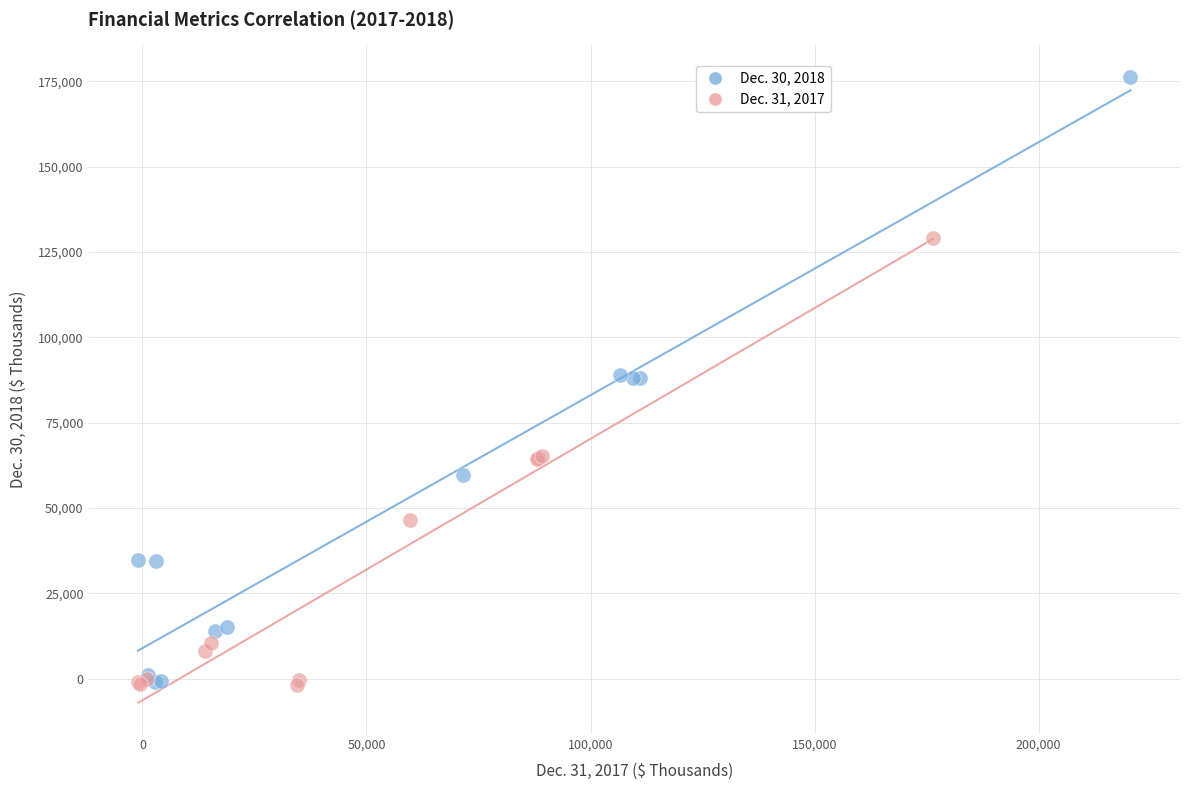

Which series reaches the maximum Y coordinate?

Dec. 30, 2018